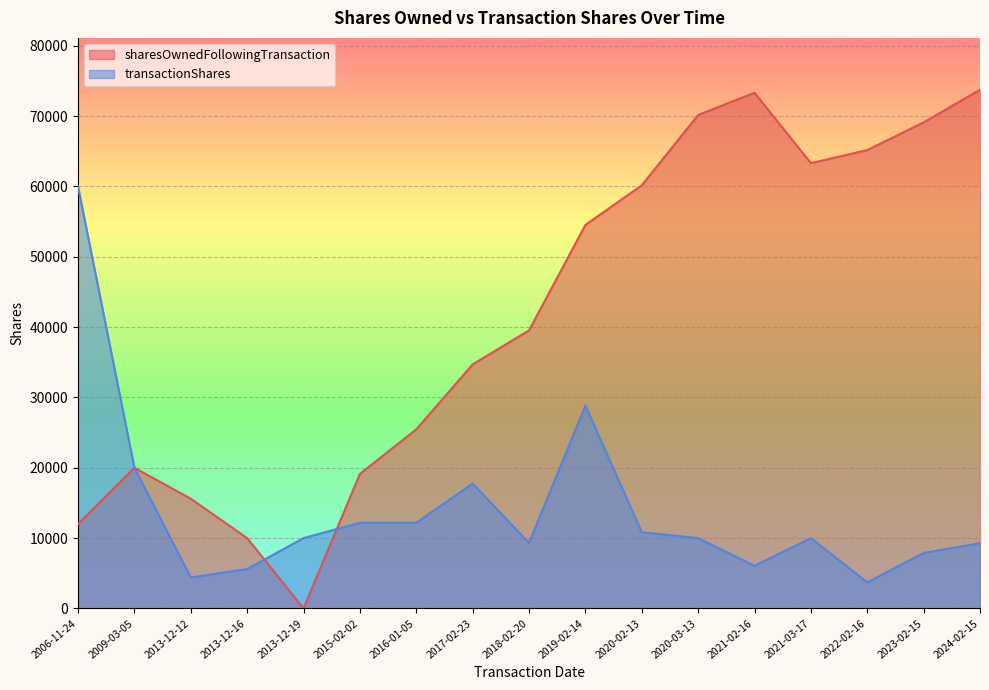

What is the total value across all series at 2020-03-13?

80167